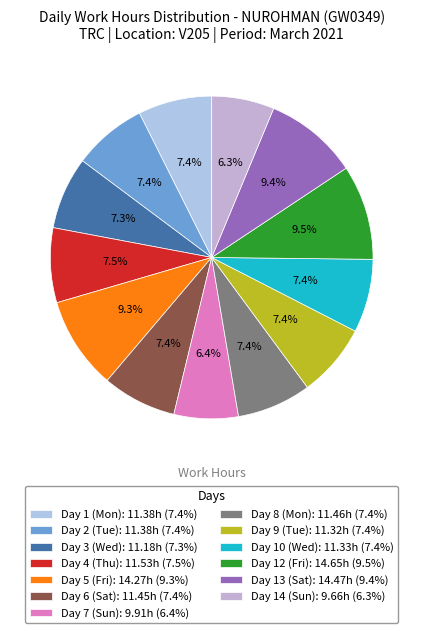

Is it true that Day 13 (Sat) is 24% of the pie?

False